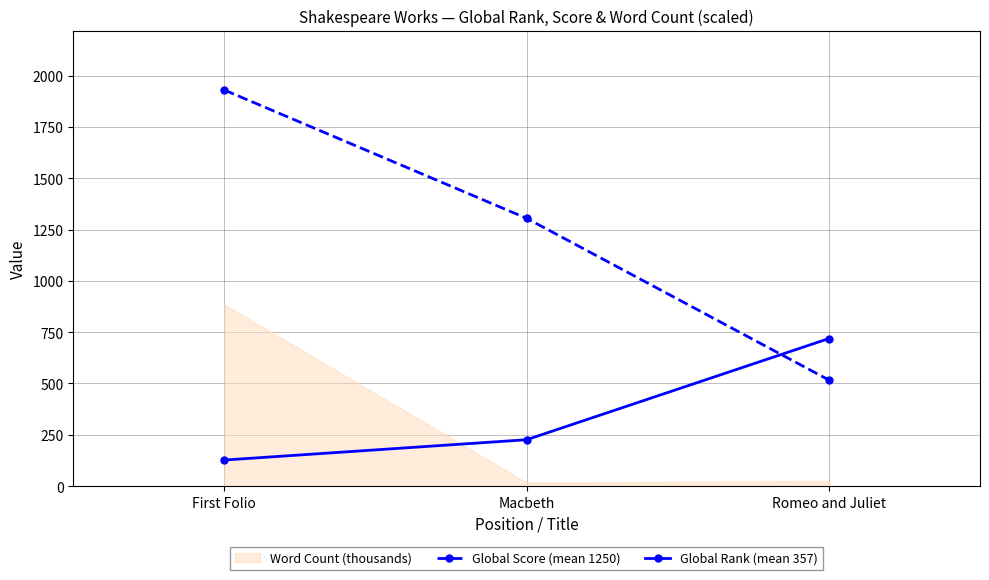

Which series has the largest total across all categories?

Global Score (mean 1250)